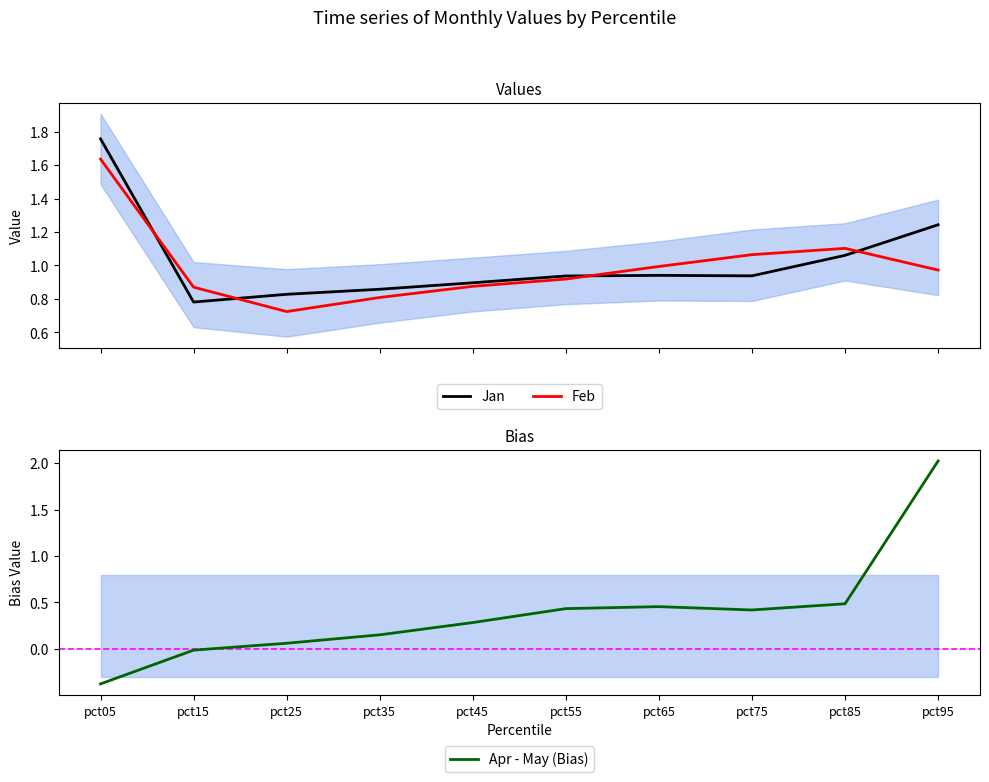

The value of Apr - May (Bias) at pct55 is 0.1. True or false?

False